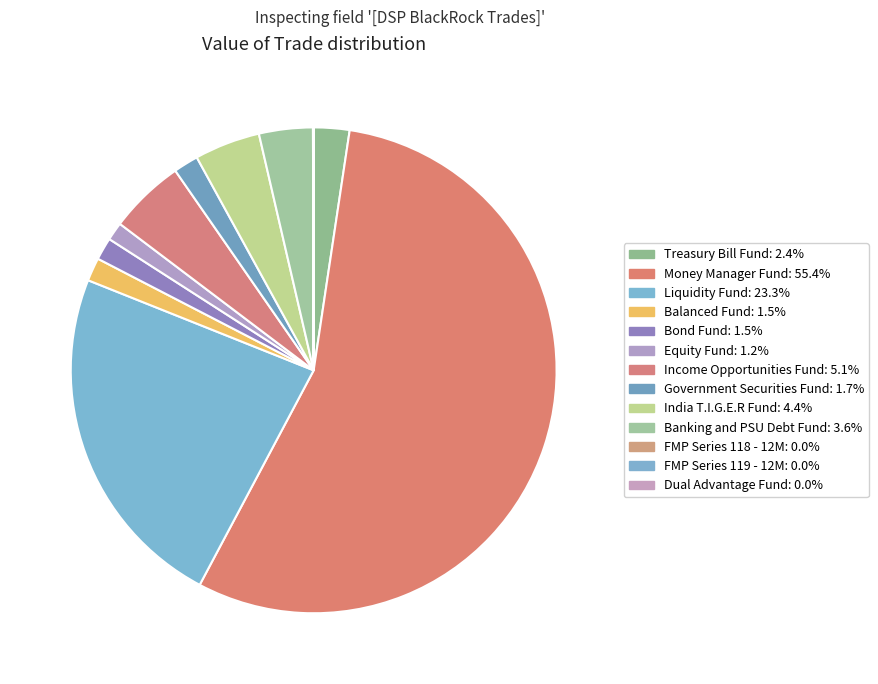

Which category has the smallest portion of the pie?

Dual Advantage Fund